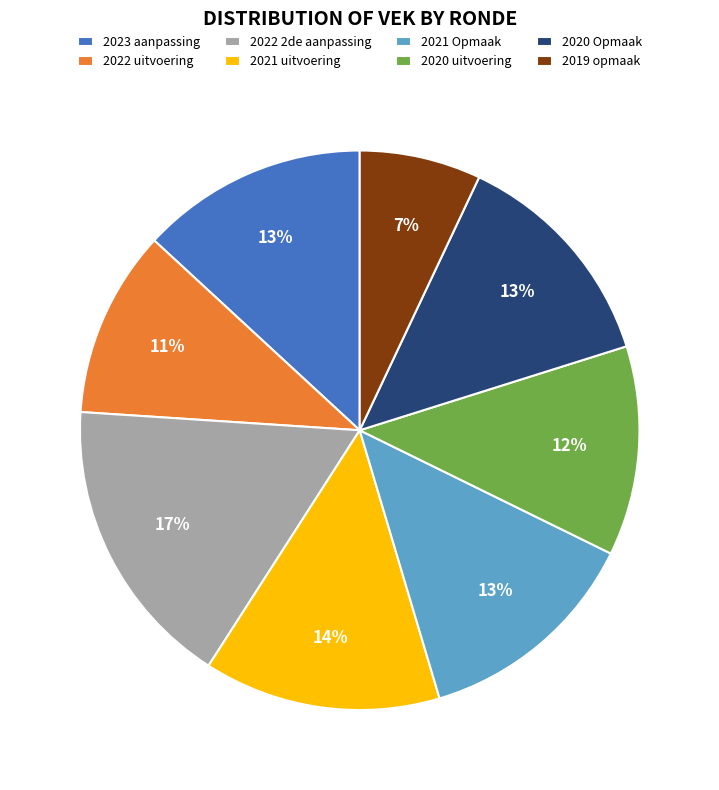

Is it true that 2021 Opmaak is 13% of the pie?

True